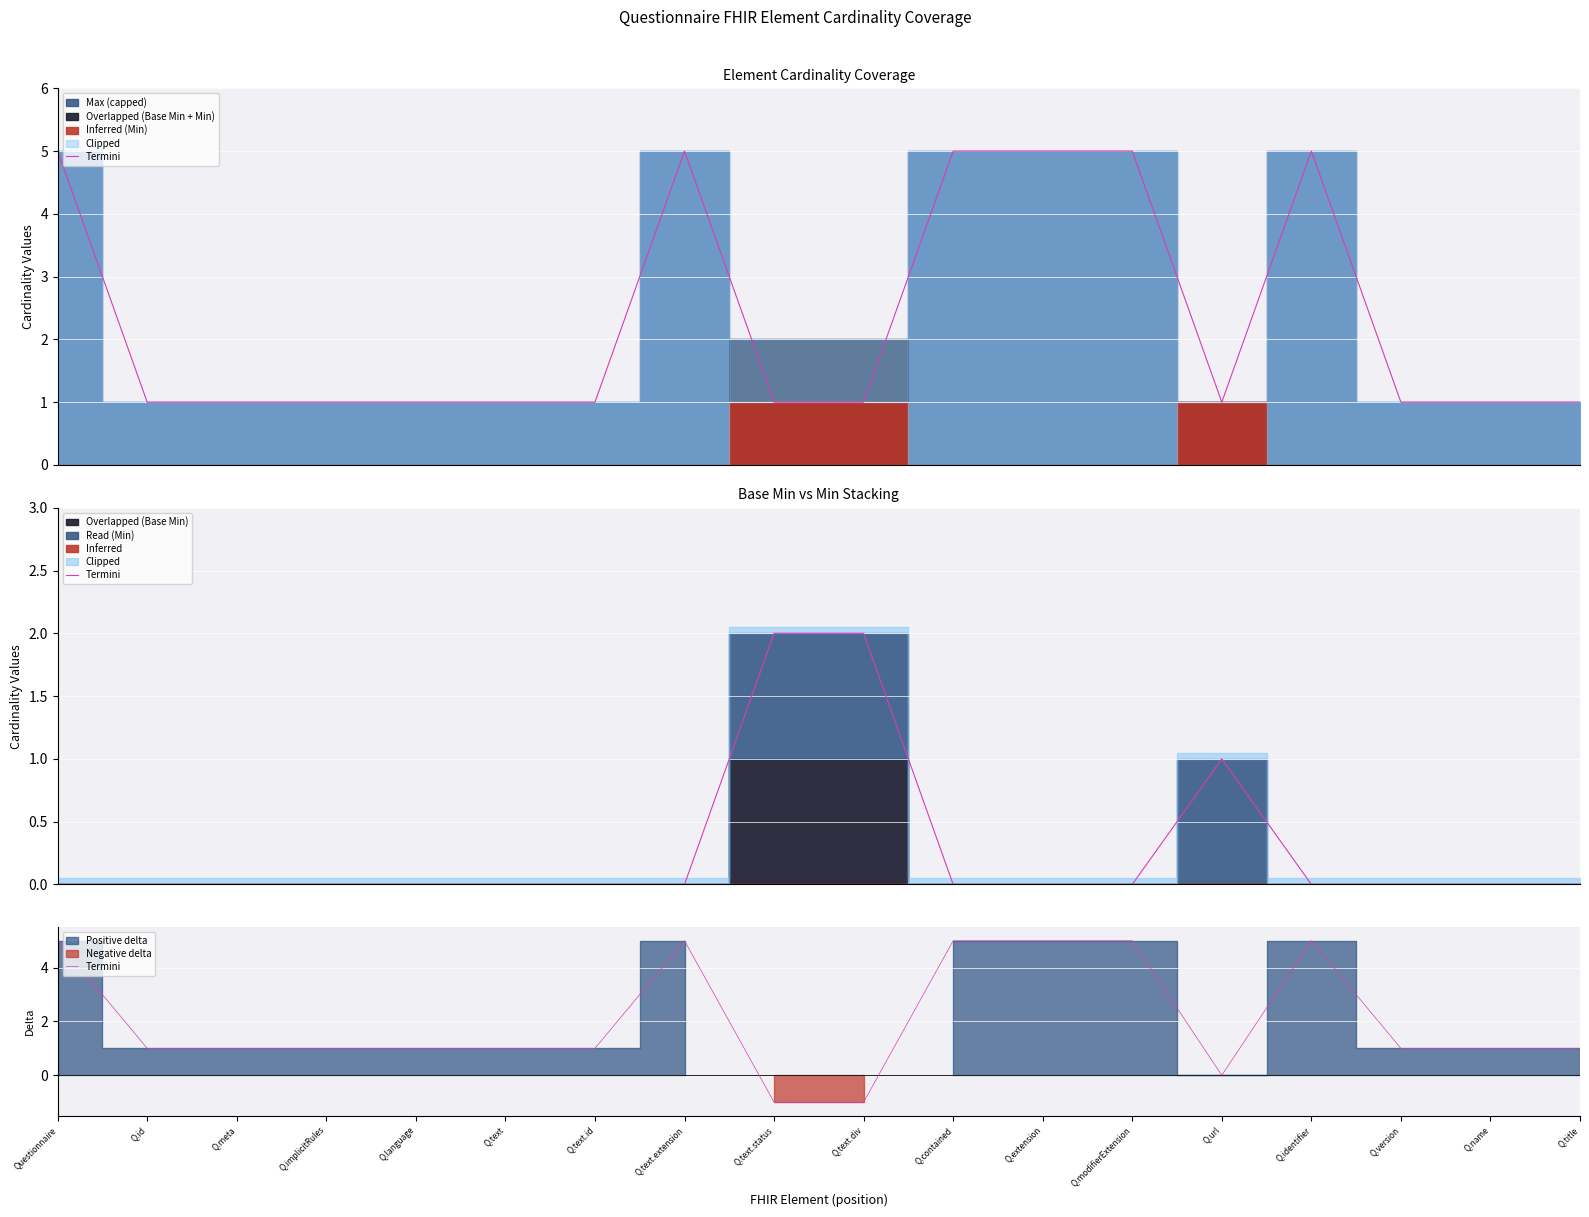

What position from the right is Q.implicitRules?

15